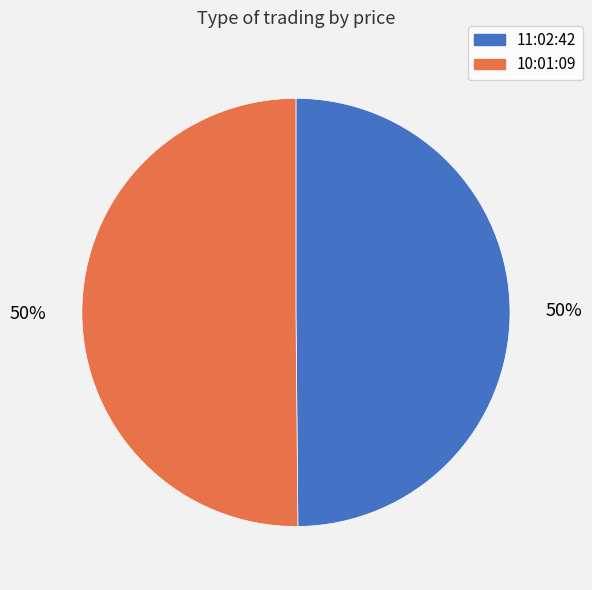

How many segments does this pie chart have?

2